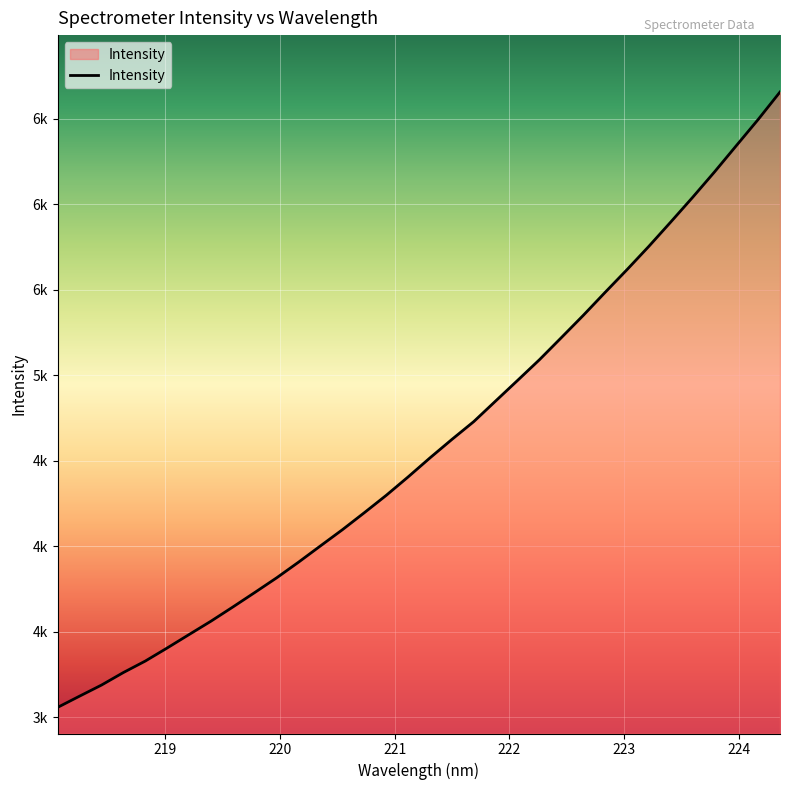

At which category does the chart reach its minimum across all series?

218.0596